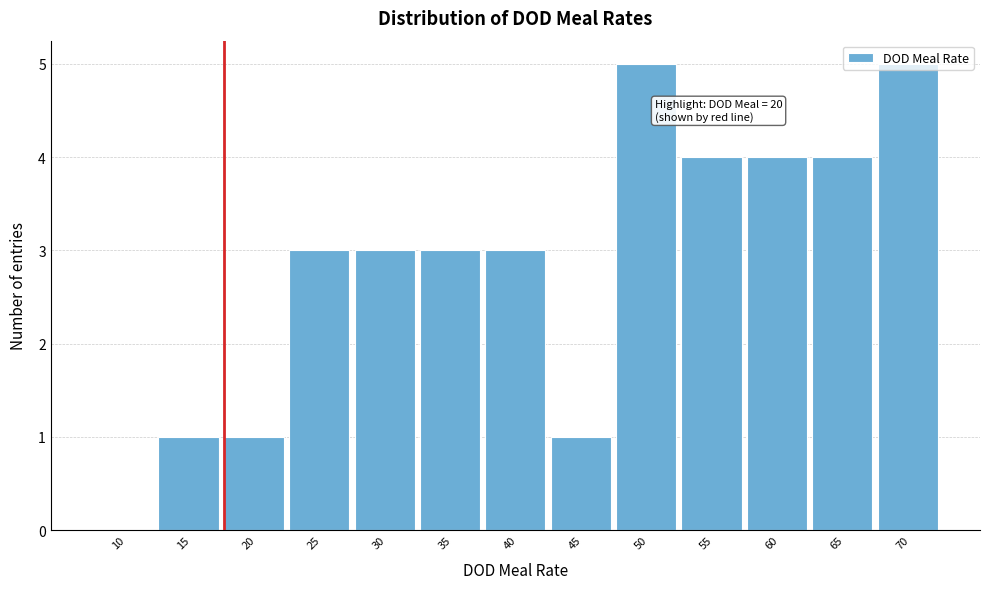

True or false: the data shows 3 at 25.

True